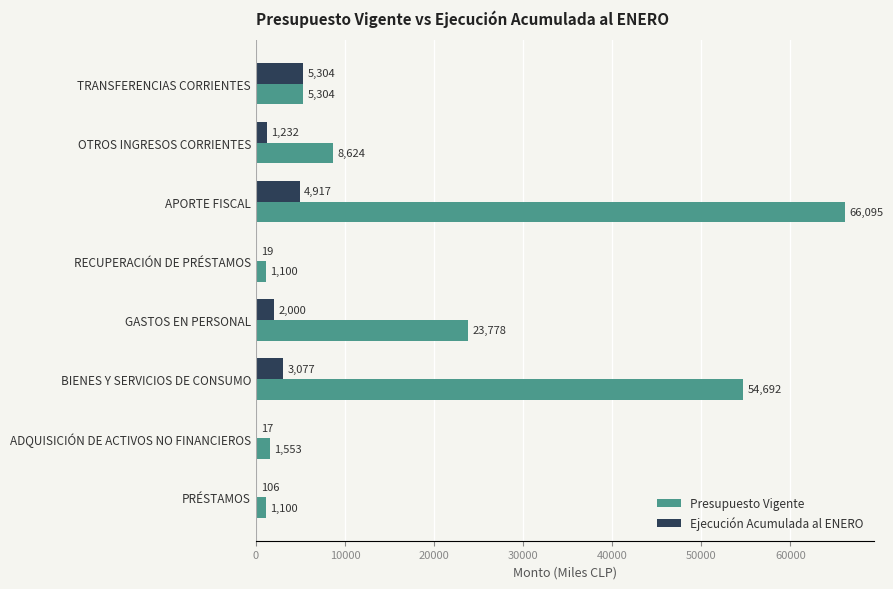

What is the sum of all Ejecución Acumulada al ENERO values?

16672